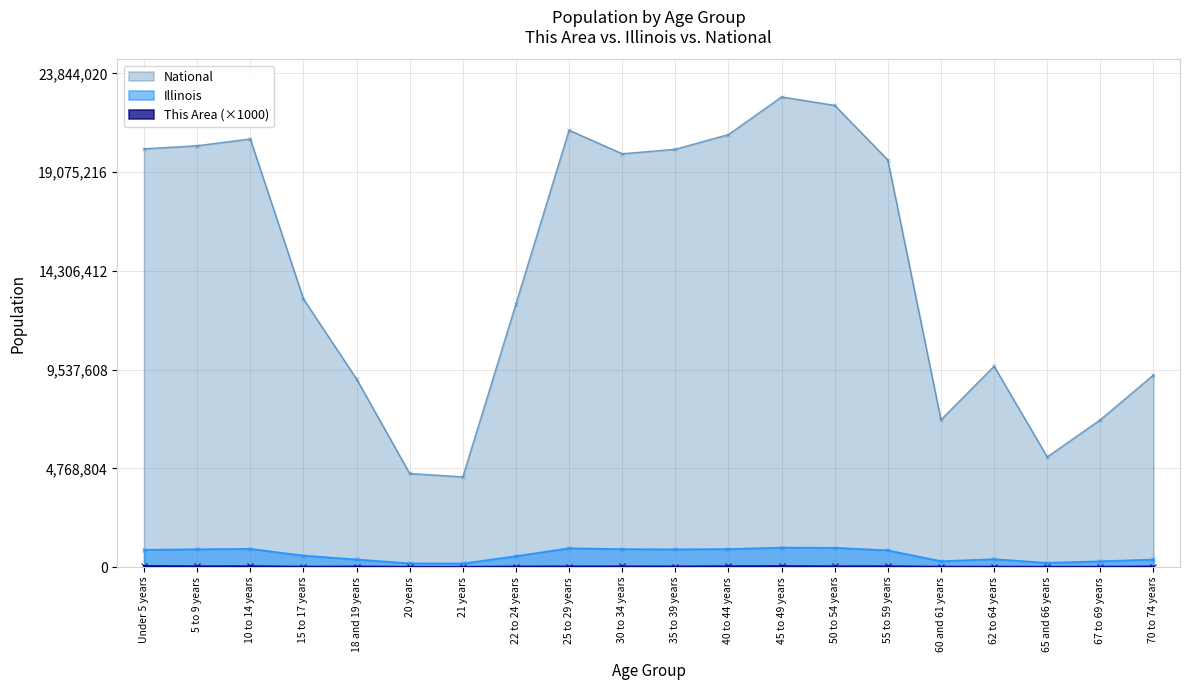

What is the minimum value for This Area?

2000